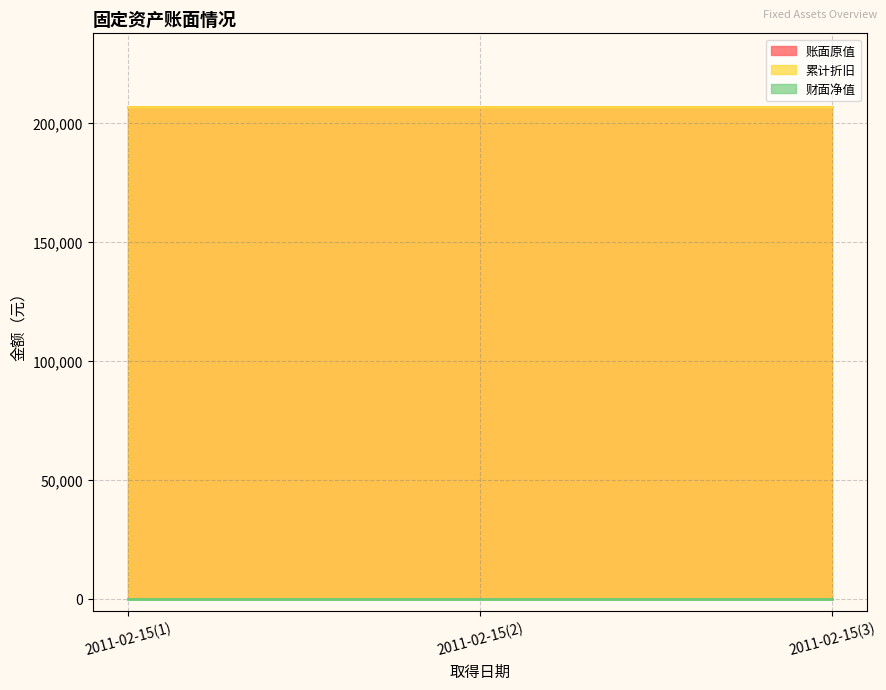

What is the lowest value of the 累计折旧 series?

206666.7